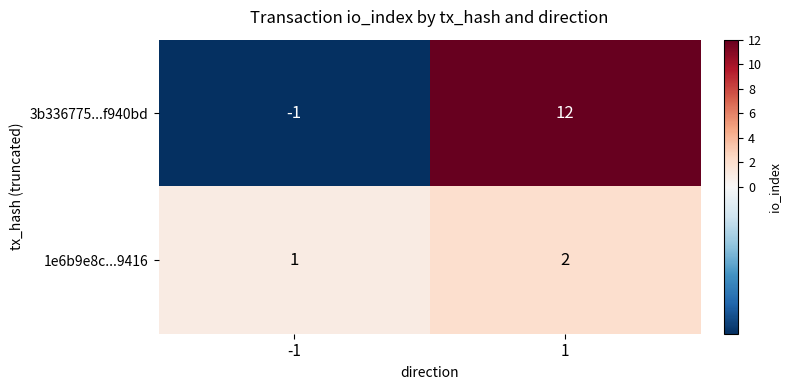

Which label corresponds to the largest value in the chart?

1